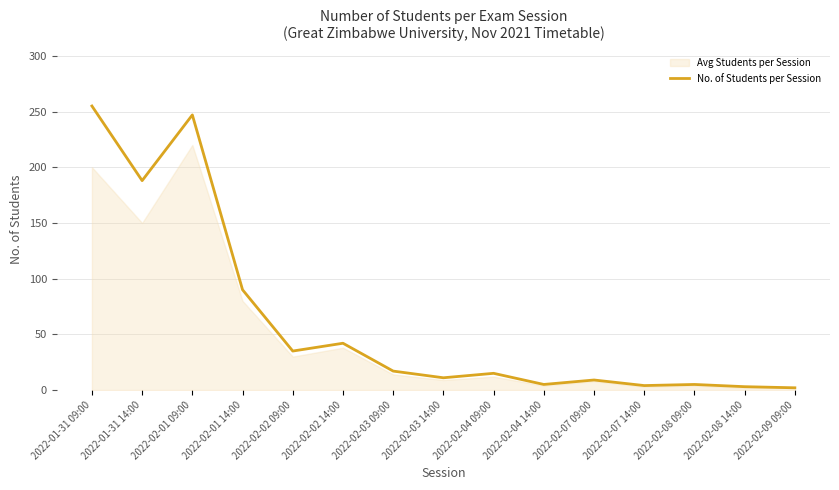

What is the average value?

62